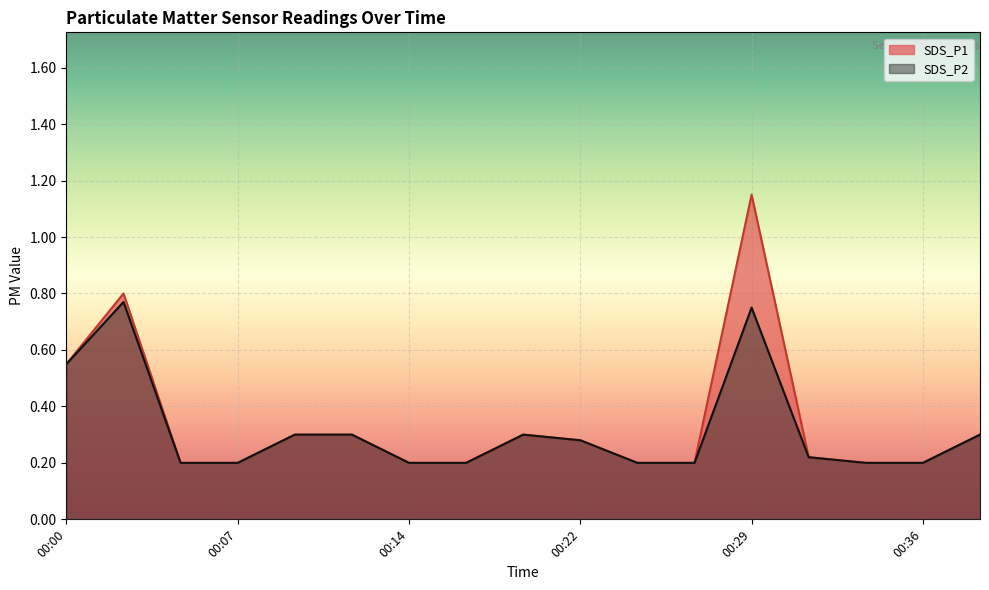

True or false: SDS_P2 has more than 0 interior local peaks.

True